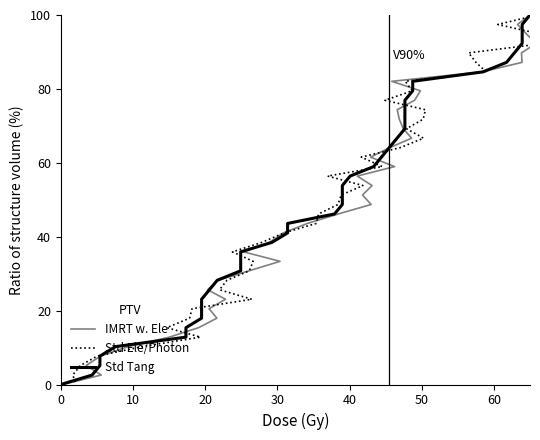

Which series changed the most between 0 and 40?

IMRT w. Ele